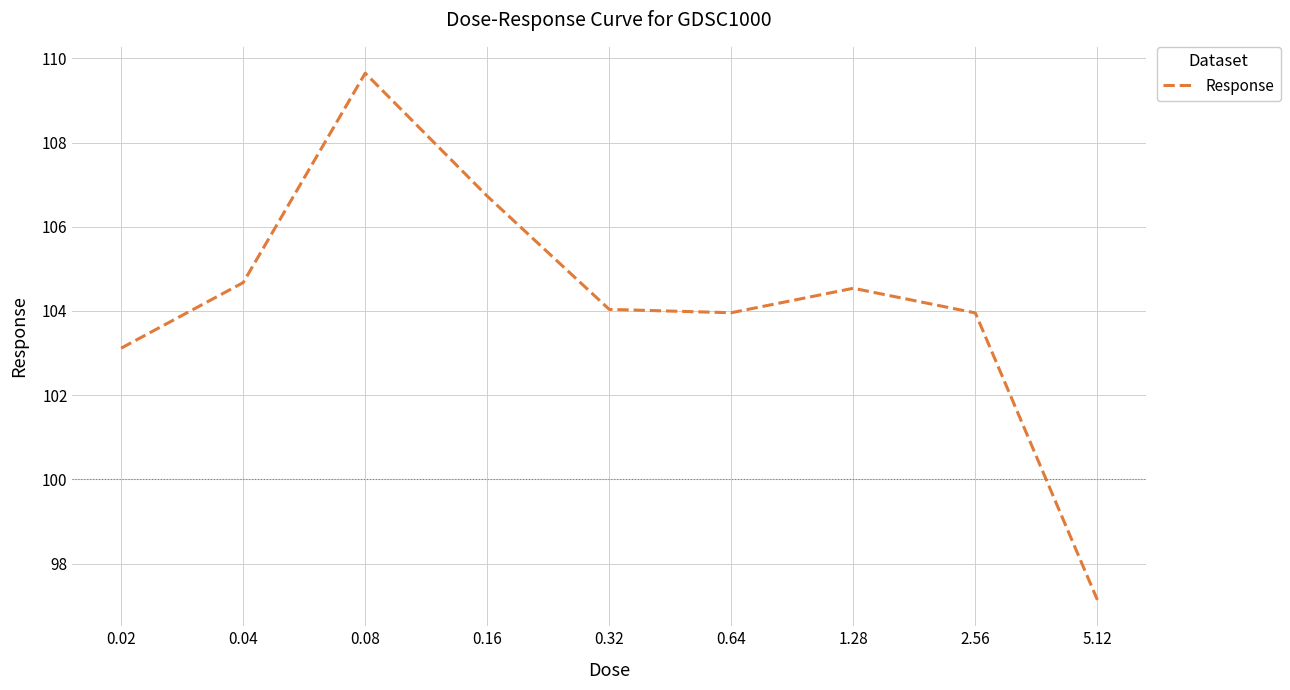

What position from the right is 0.02?

9